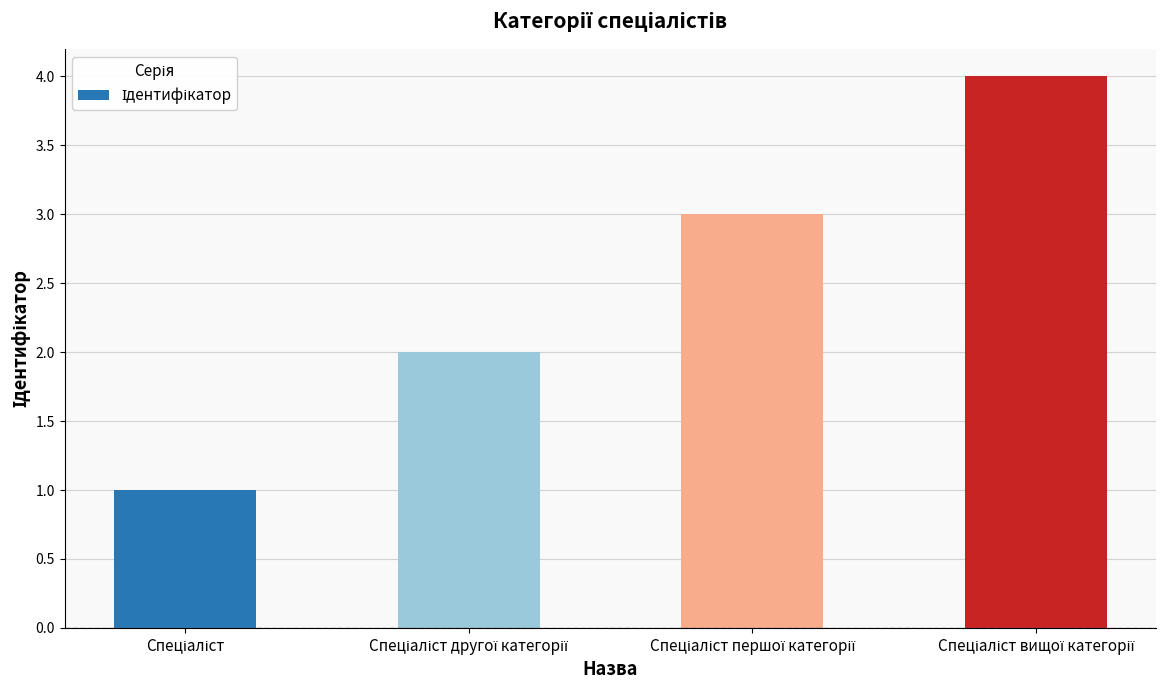

What is the value of the 2nd bar from the left?

2